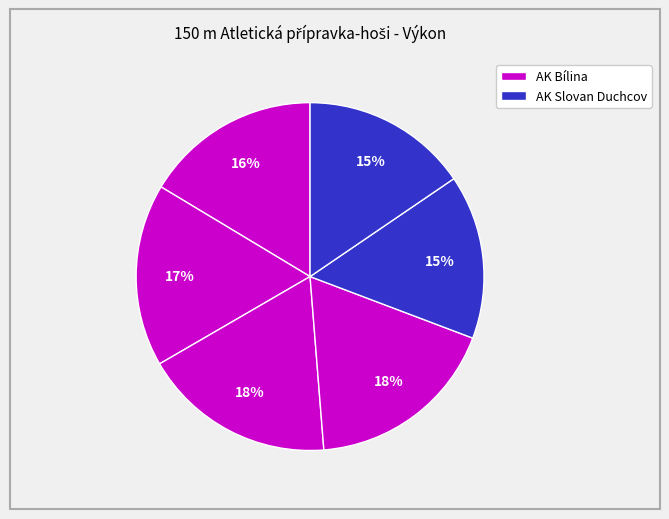

How many slices are in this pie chart?

6